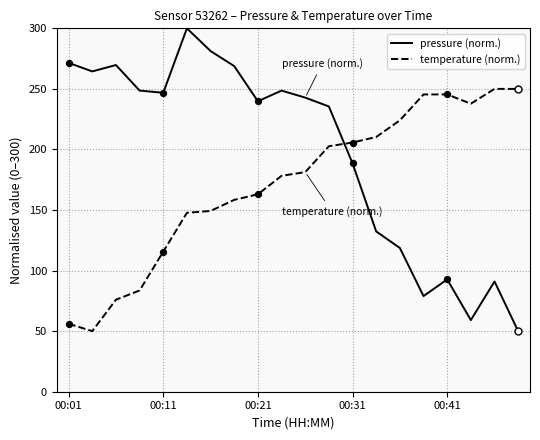

What are all the series names shown in the legend?

pressure (norm.), temperature (norm.)